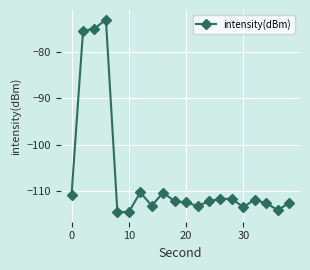

What is the average value?

-106.8